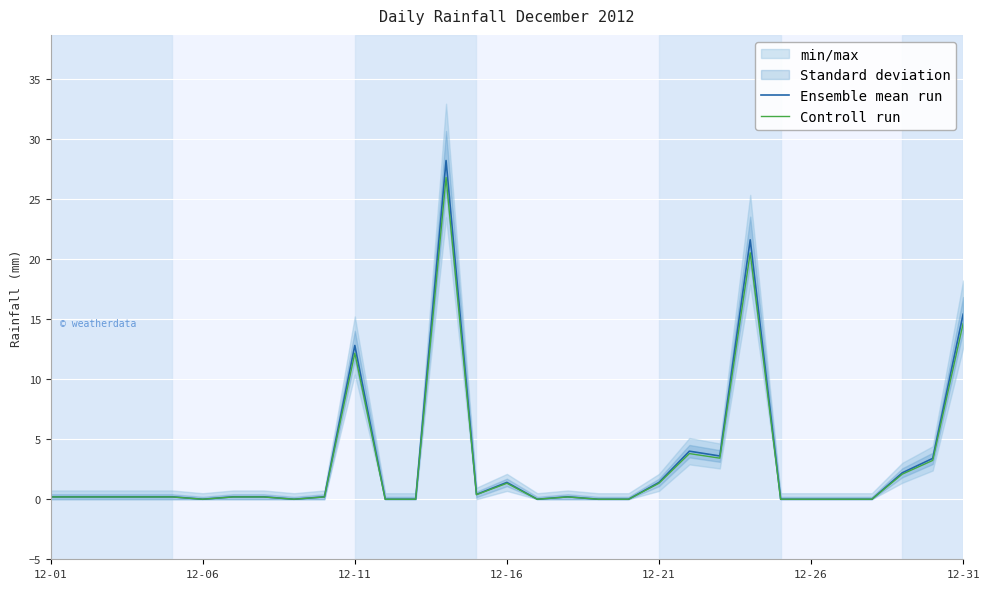

The value of Controll run at 12-31 is 14.6. True or false?

True